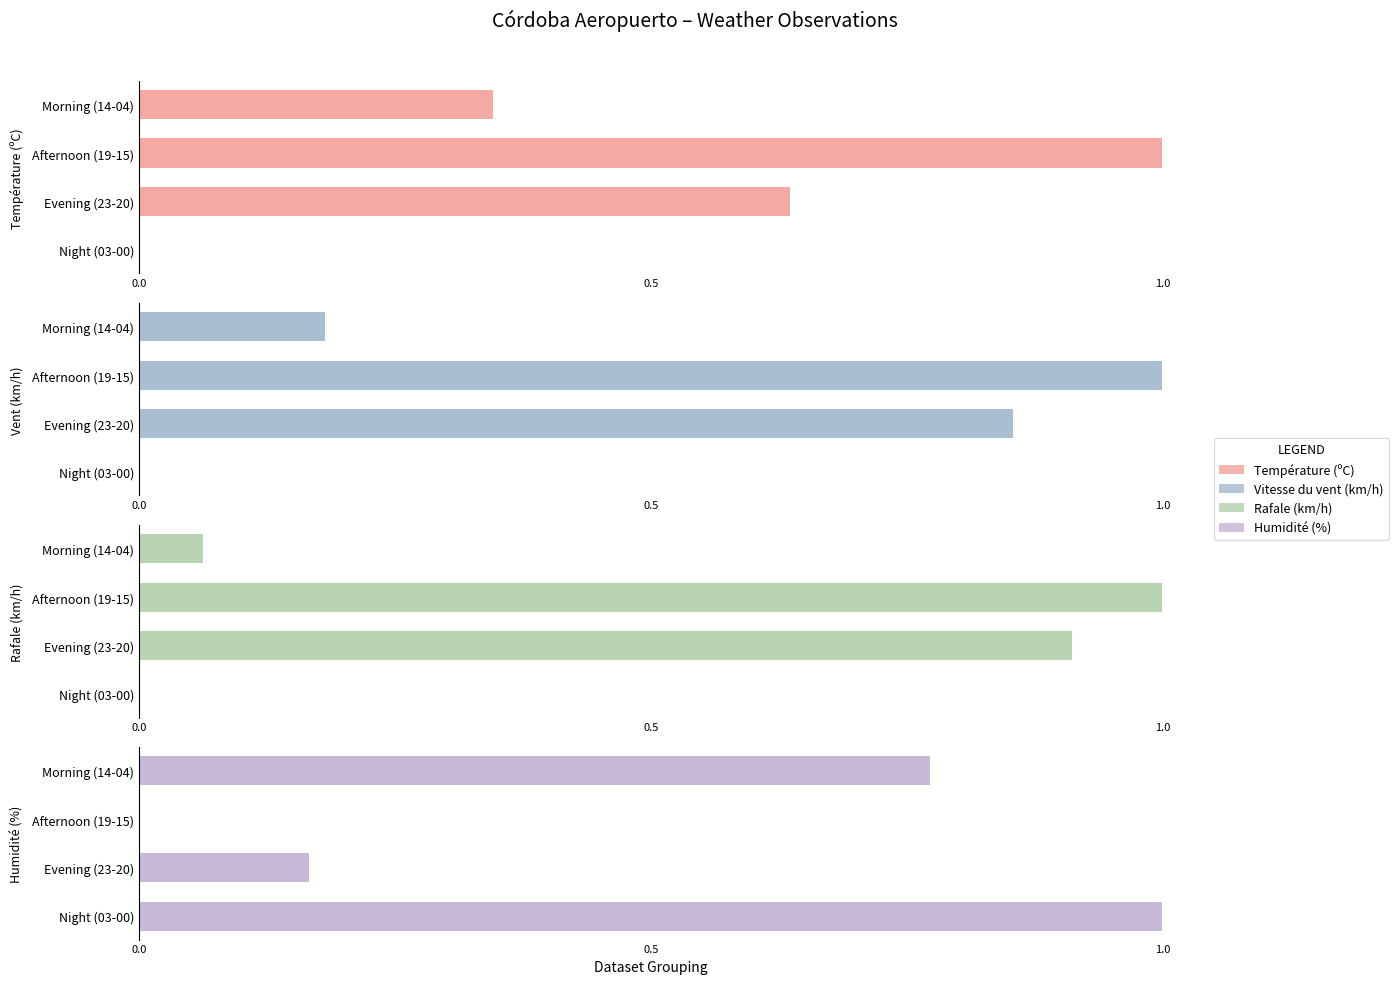

Read the Vent (km/h) value at Evening (23-20).

0.9